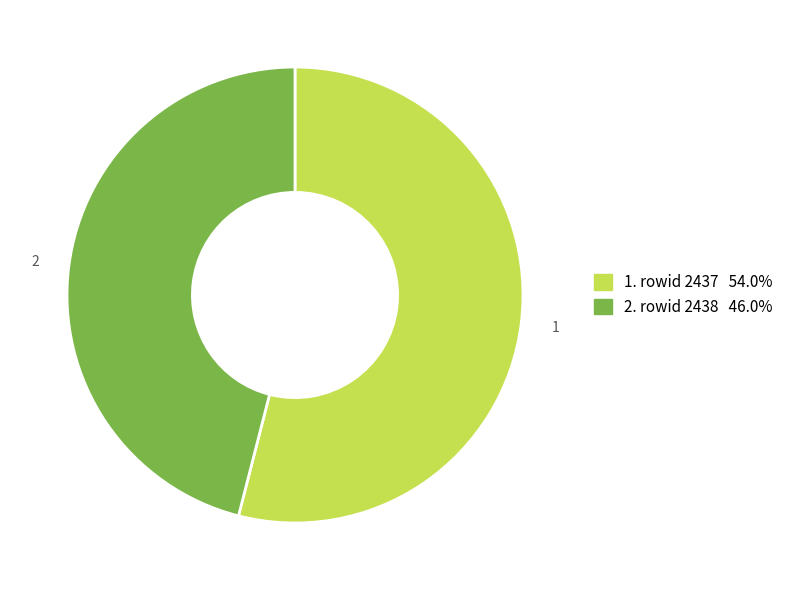

Is there any slice that represents more than half of the pie?

Yes